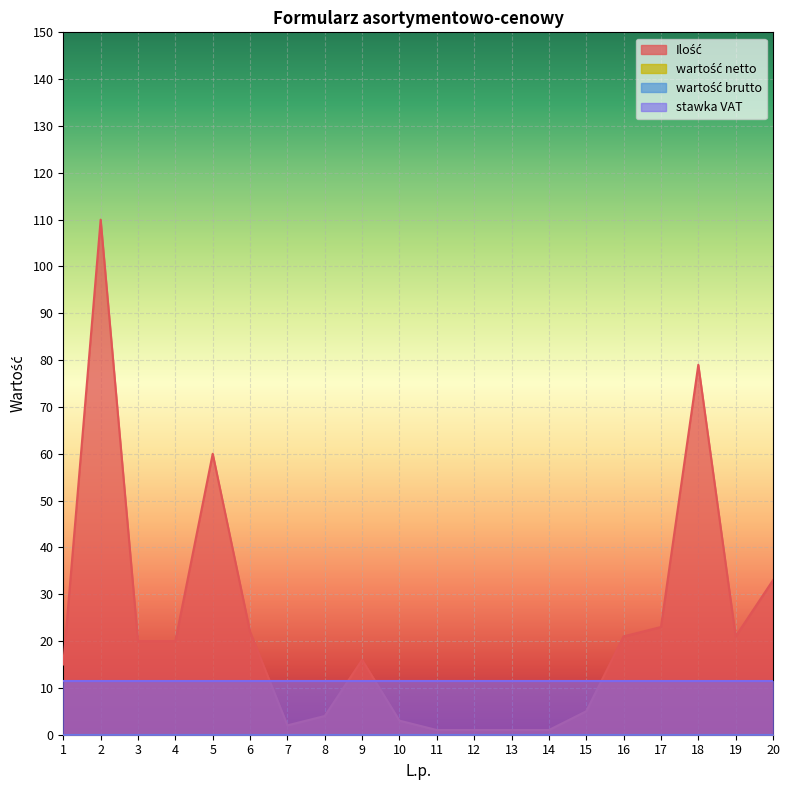

What is the total value across all series at 2?

110.2